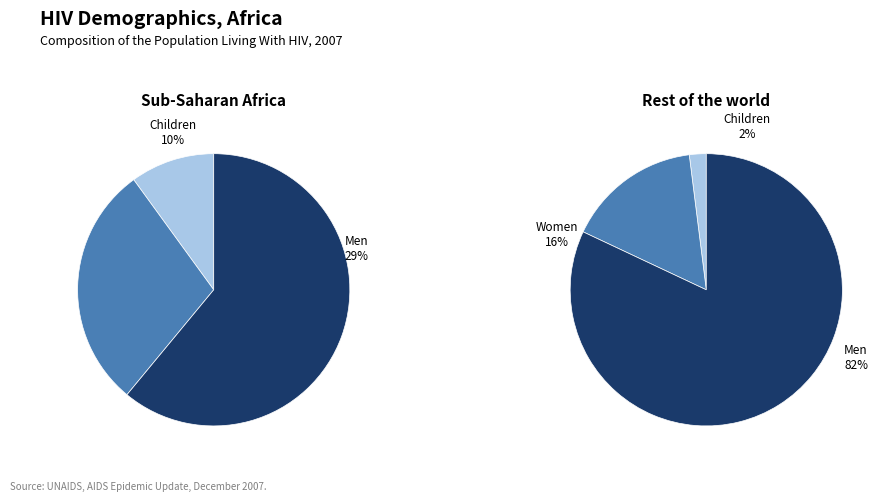

Is the sum of 2 and 0 greater than half?

Yes